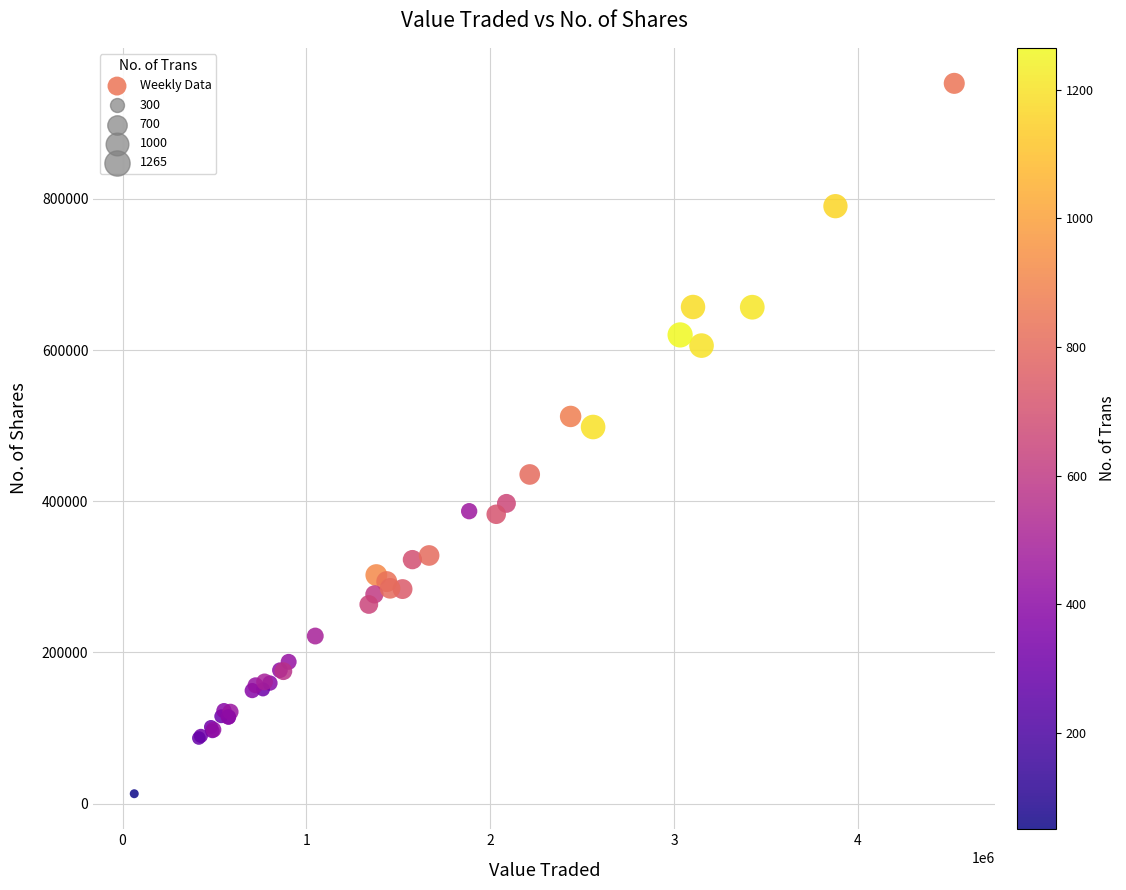

What Y value in the scatter plot is closest to 482942?

498181